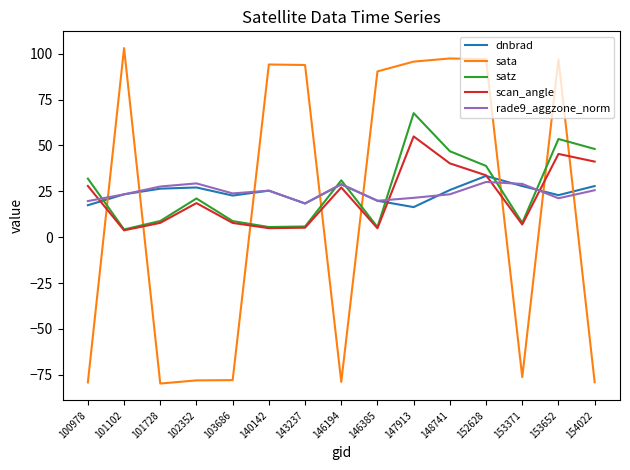

How many series are shown in this chart?

5